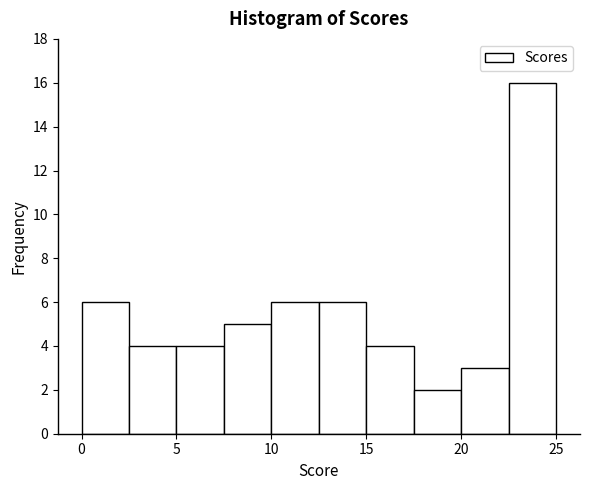

What is the height of the bar covering 17.5 to 20.0 on the x-axis? The values are not printed on the chart, so give them approximately, as read against the axis.

2